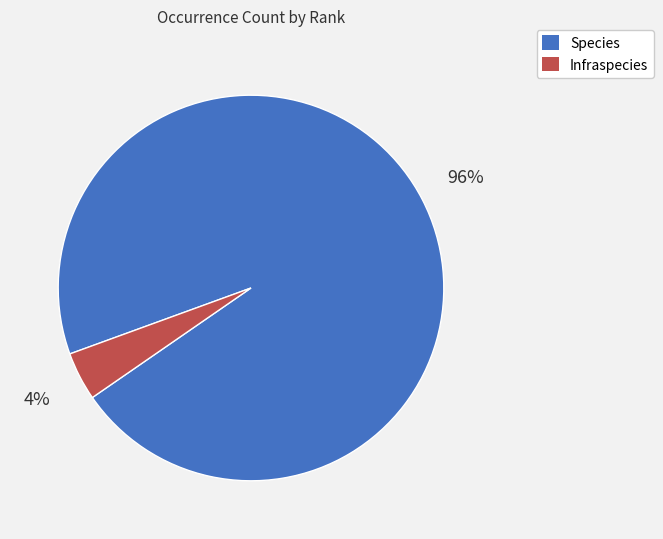

Combined, do Infraspecies and Species account for over 50%?

Yes